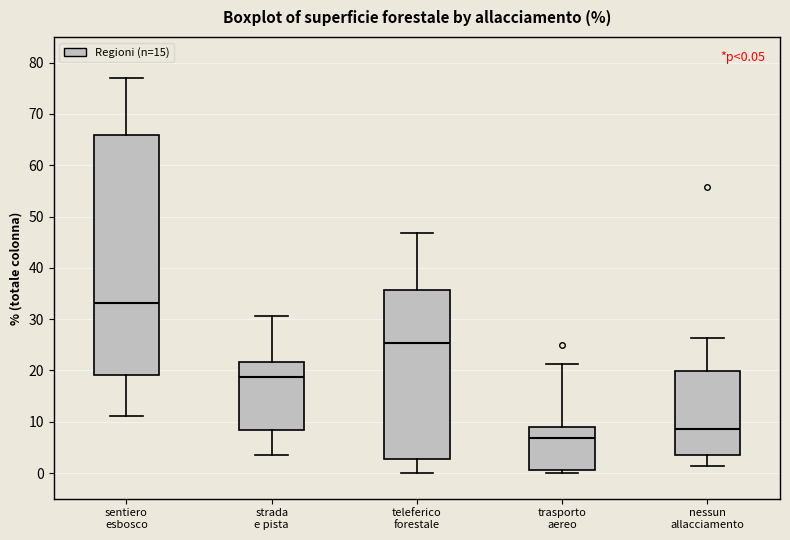

Which box has the highest median line?

sentiero esbosco